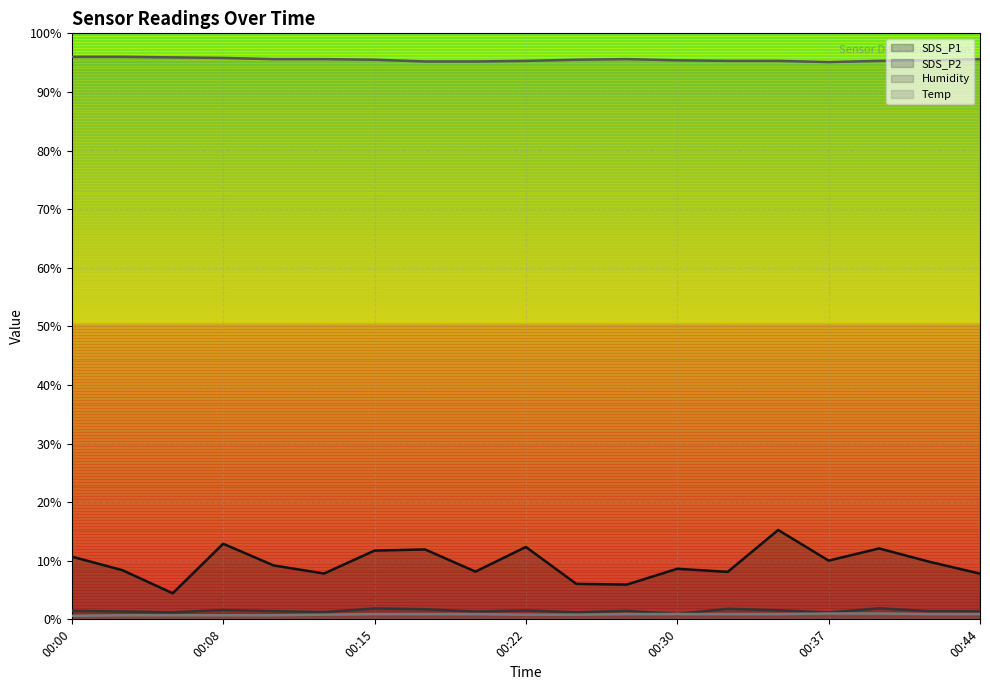

What is the total value across all series at 00:17?

109.8